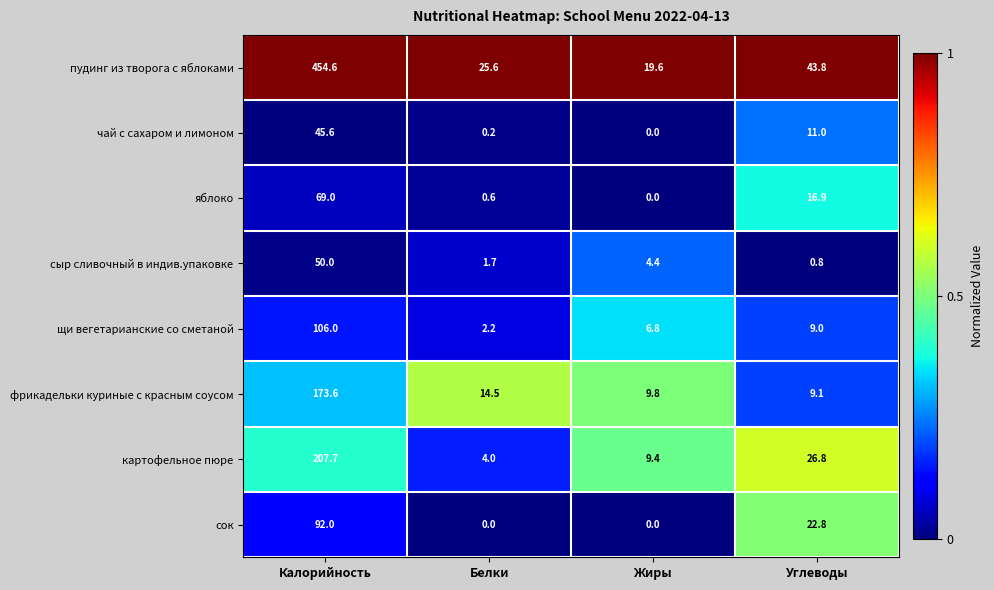

The картофельное пюре series shows 16.3 at Жиры. True or false?

False